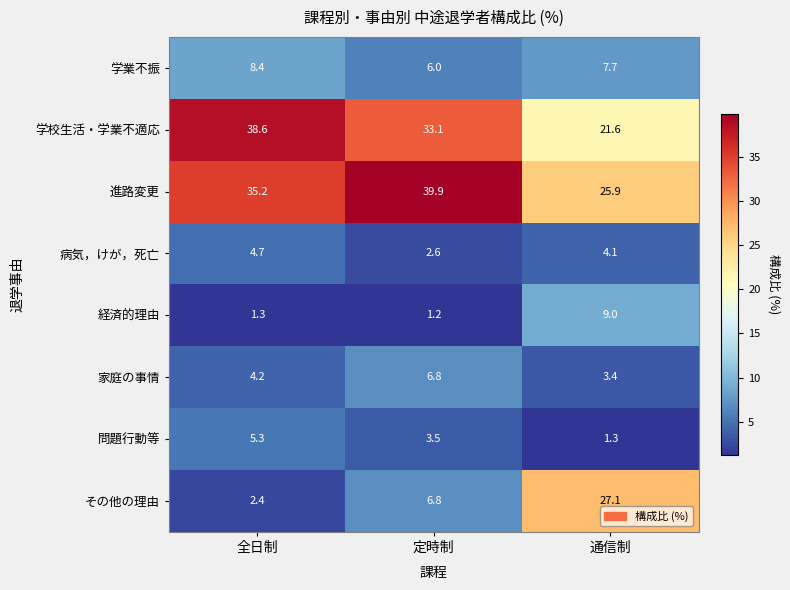

List the labels in order of 学業不振 value, smallest first.

定時制, 通信制, 全日制